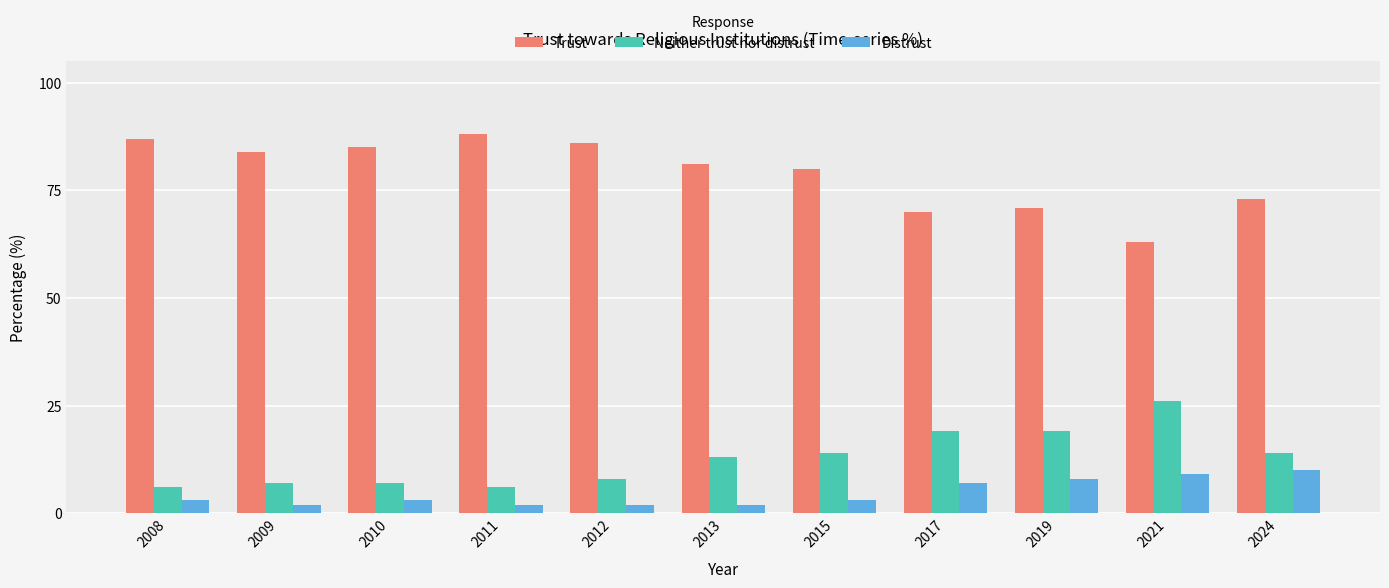

True or false: Trust has a value of 87 at 2008.

True